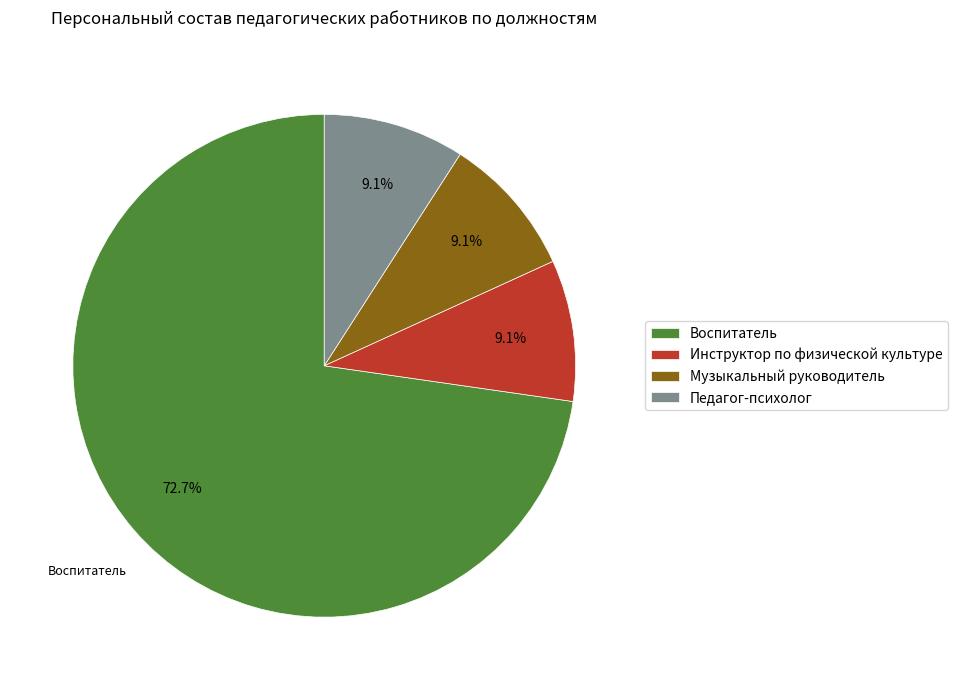

What is the ratio of the value at Воспитатель to the value at Инструктор по физической культуре?

8.0